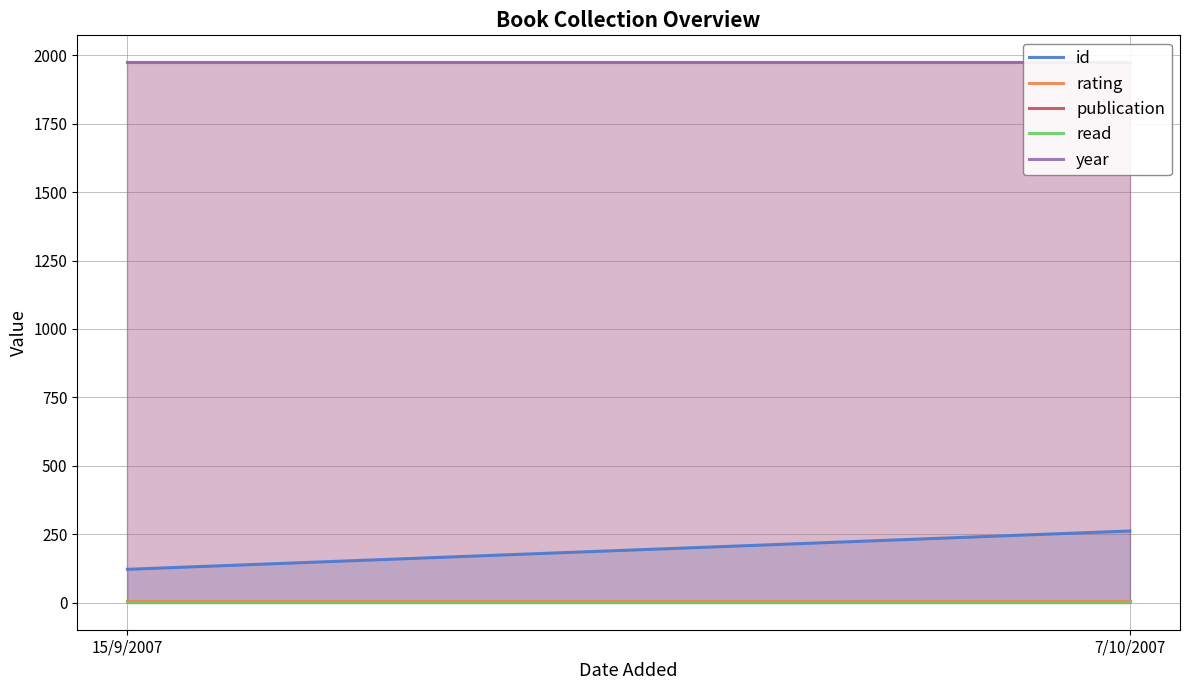

True or false: rating has a value of 5 at 7/10/2007.

True